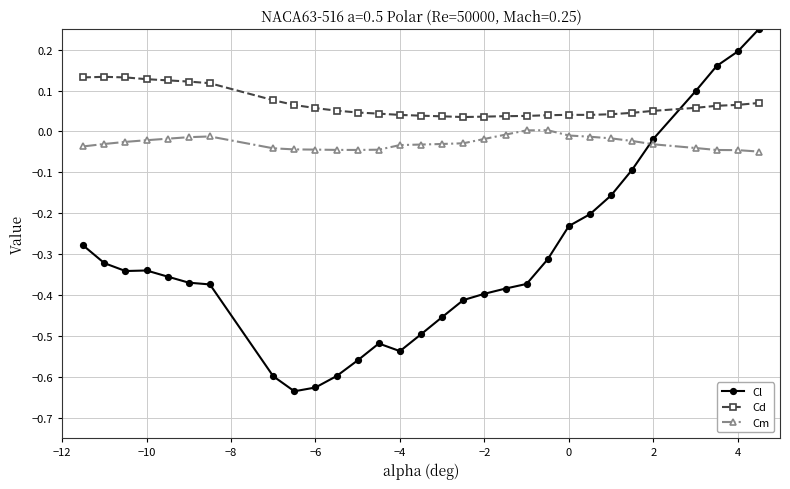

Which series has the widest spread of values?

Cl